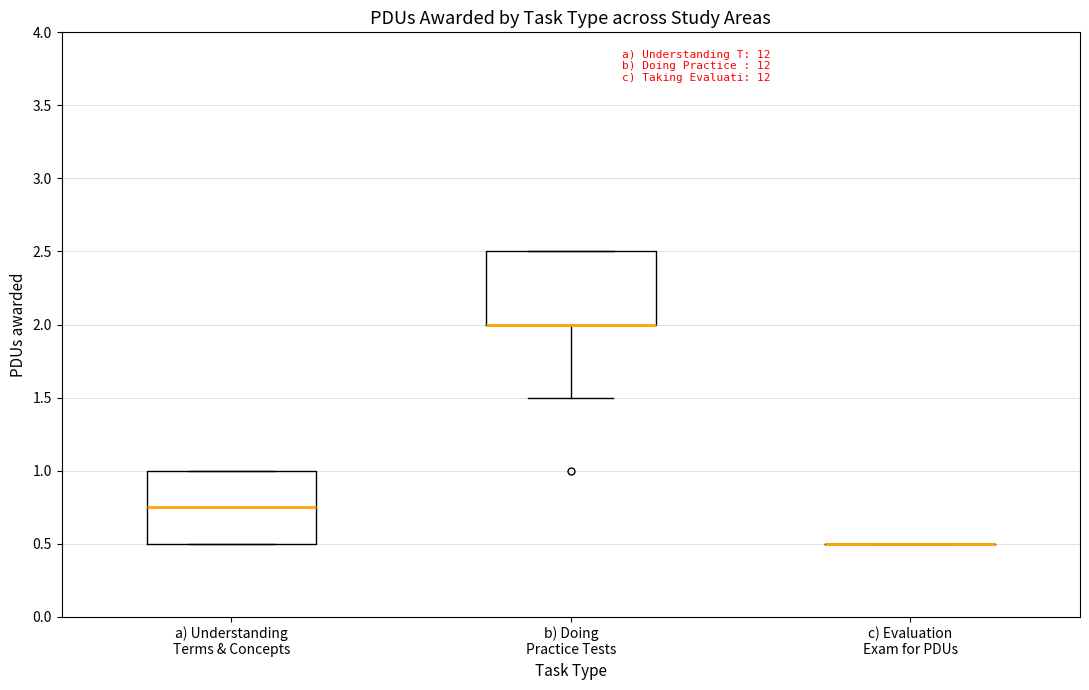

Where is the lower edge of the box for b) Doing Practice Tests on the y-axis? The values are not printed on the chart, so give them approximately, as read against the axis.

2.00